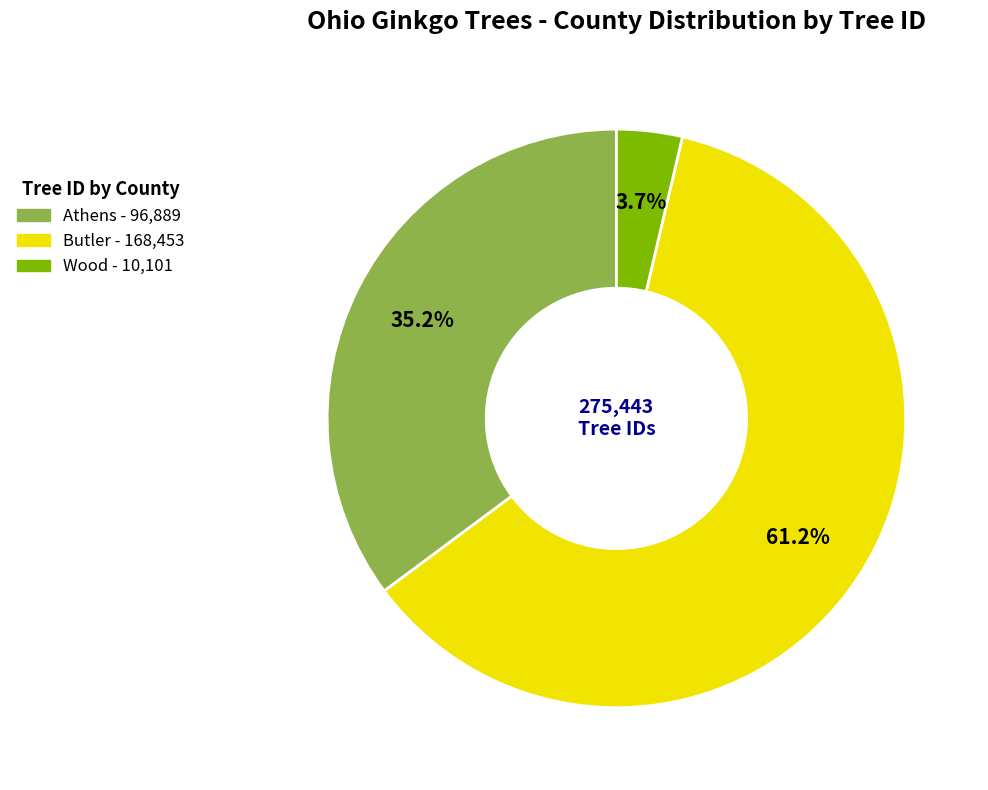

To the nearest percent, what is the average slice percentage?

33%